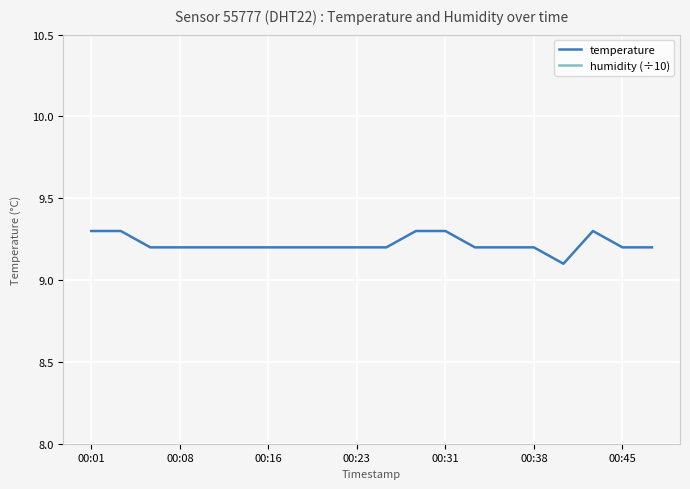

What is the maximum value for temperature?

9.3